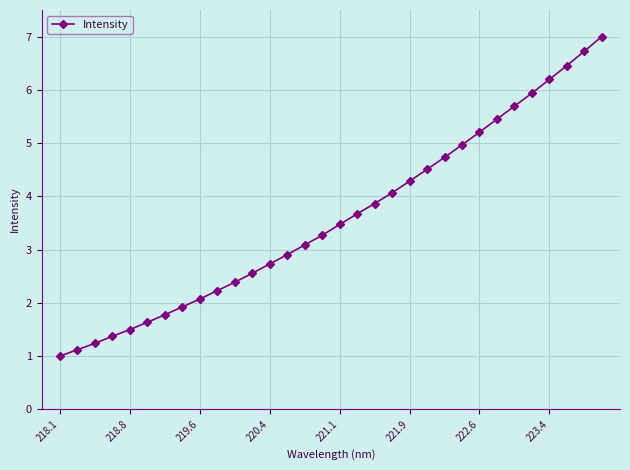

True or false: the data has more than 0 interior local peaks.

False